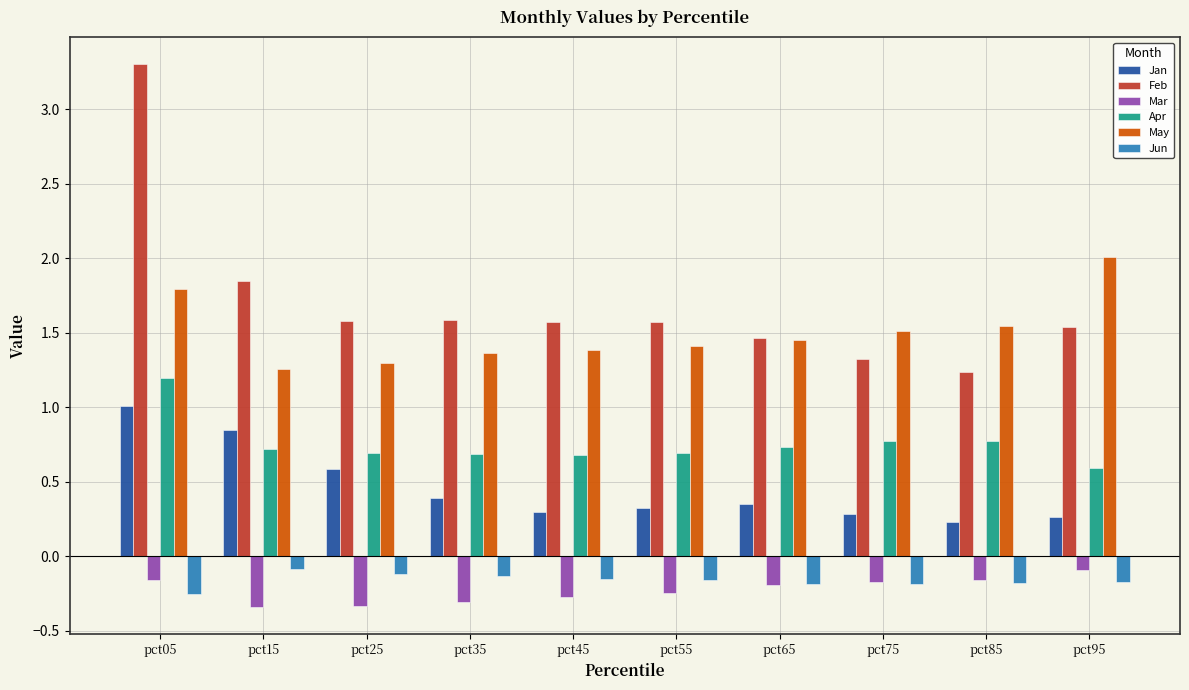

Is it true that Apr equals 0.6 at pct95?

True